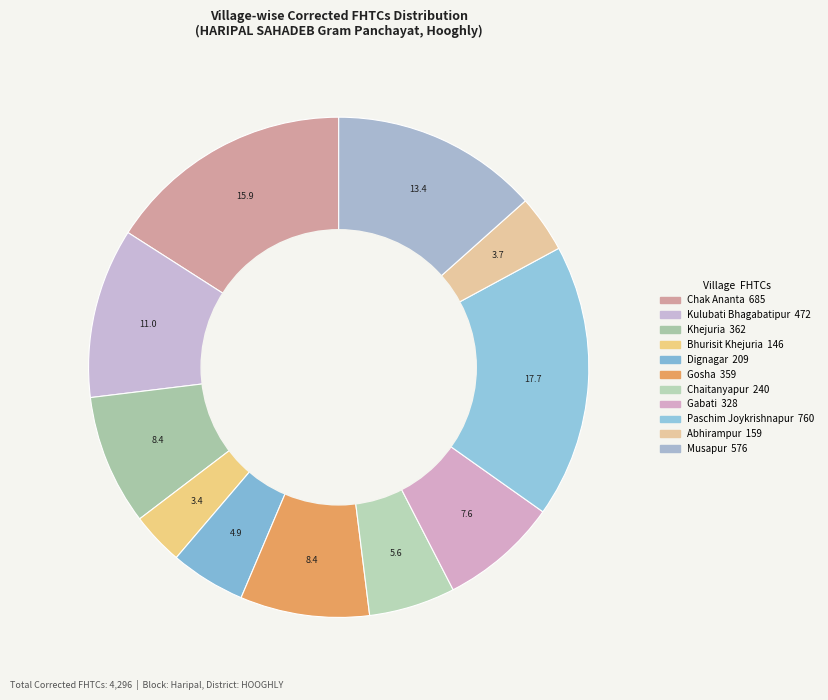

What is the smallest slice in the pie chart?

Bhurisit Khejuria